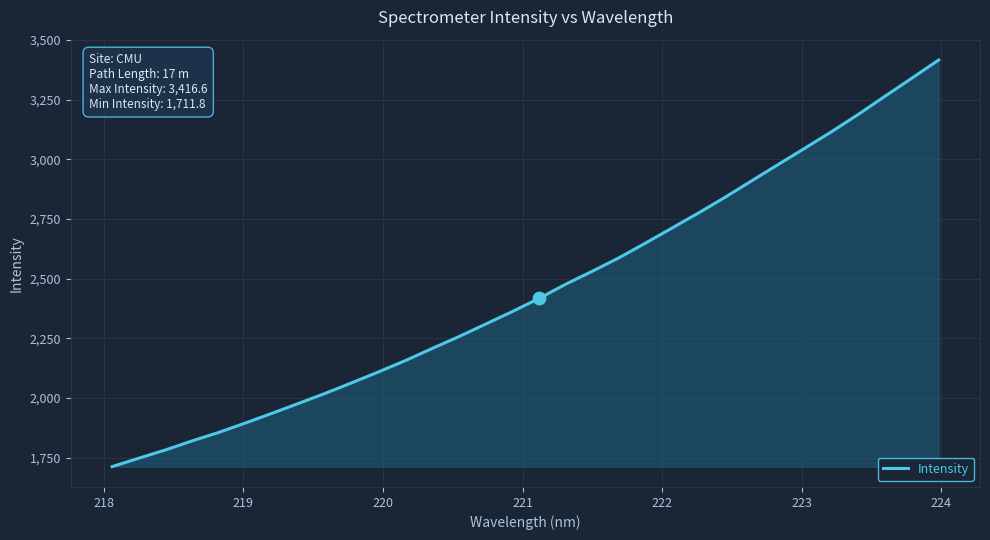

What is the difference between the maximum and minimum values?

1704.8